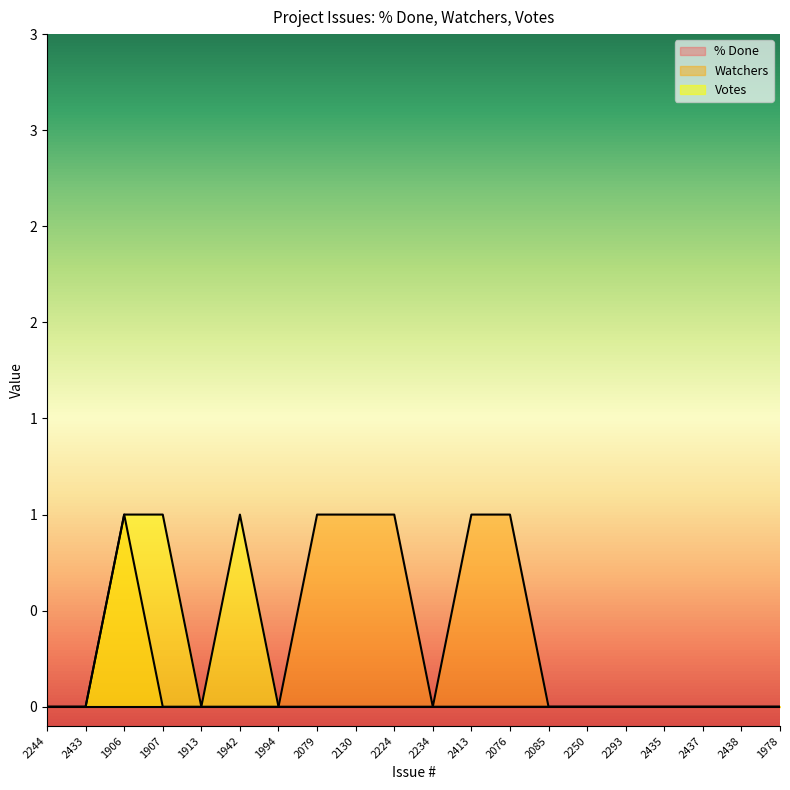

At which category does the chart reach its peak across all series?

1906